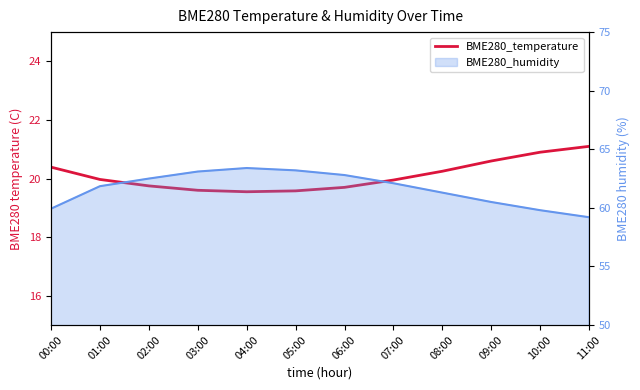

Where is the data nearest to the value 20?

01:00